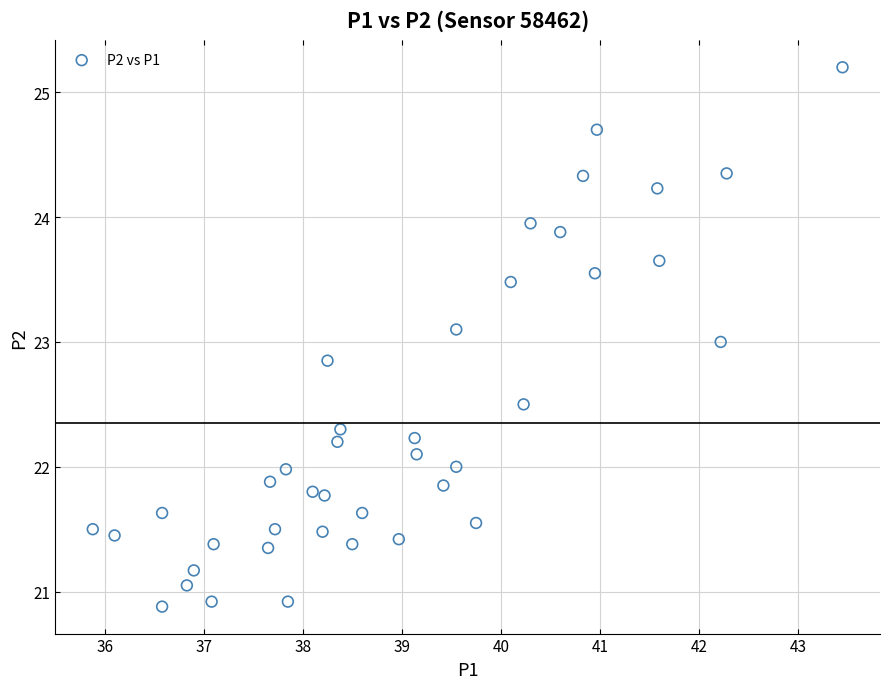

What is the range of X values (max minus min)?

7.6